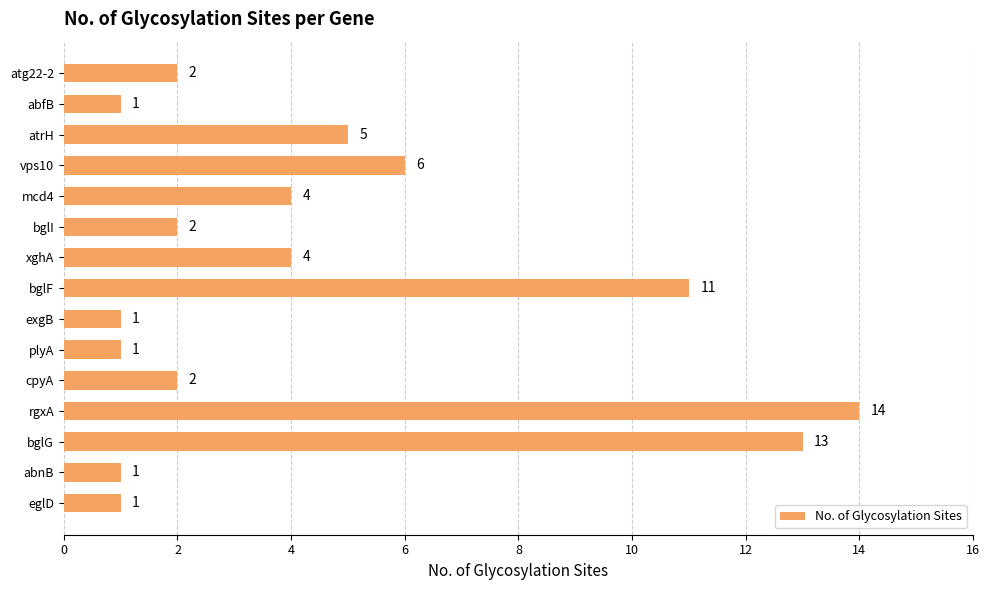

What is the sum of the values at abfB and atg22-2?

3